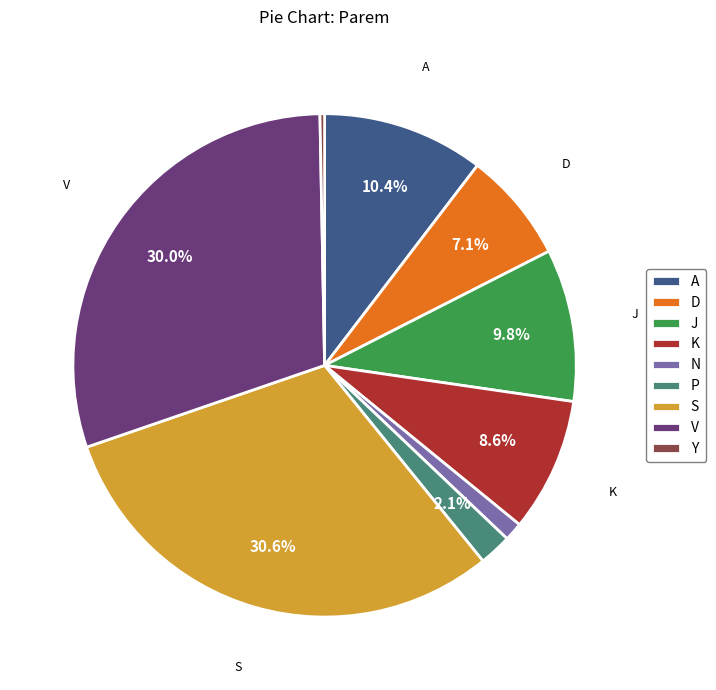

Is the sum of K and P greater than half?

No